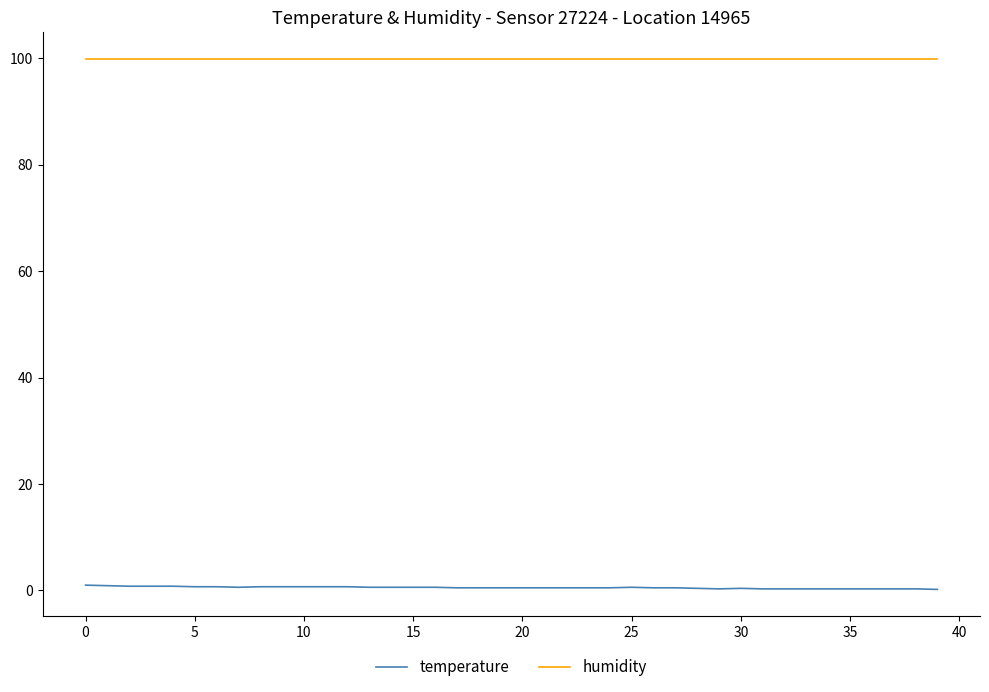

Count the number of data series in this chart.

2